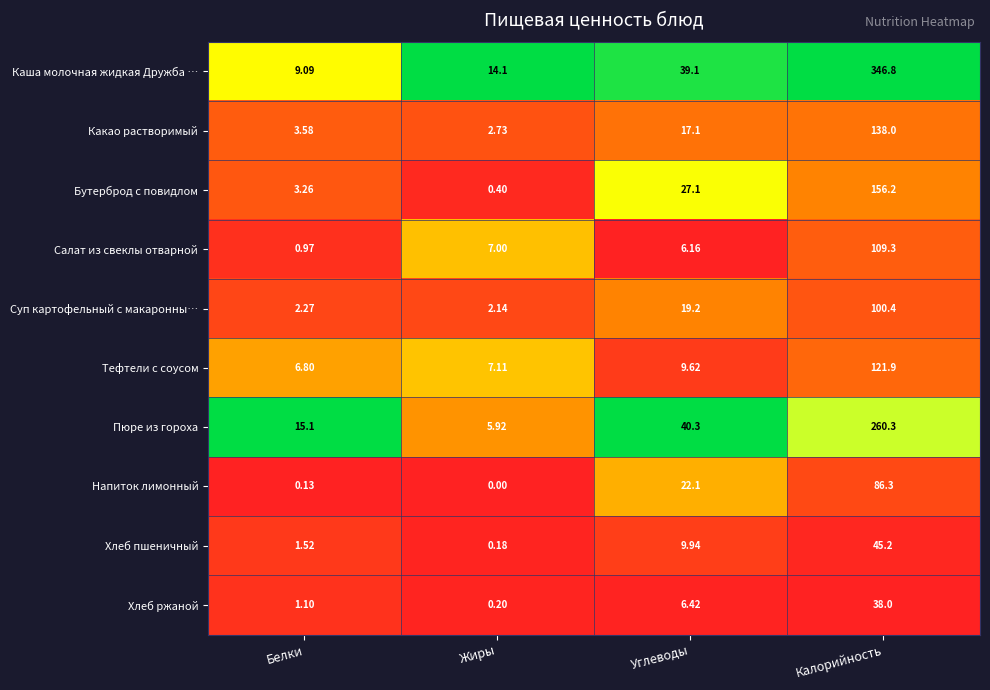

Is the value of Хлеб пшеничный at Жиры greater than the value of Тефтели с соусом at Жиры?

No